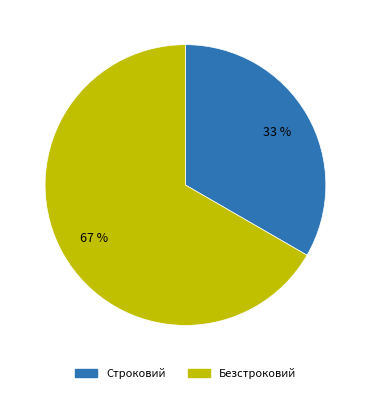

Between Безстроковий and Строковий, which is larger?

Безстроковий